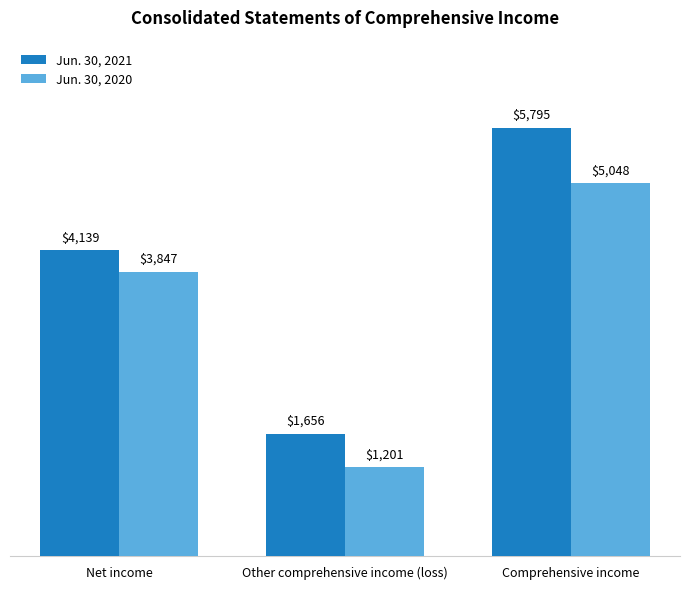

How many categories are shown in the chart?

3